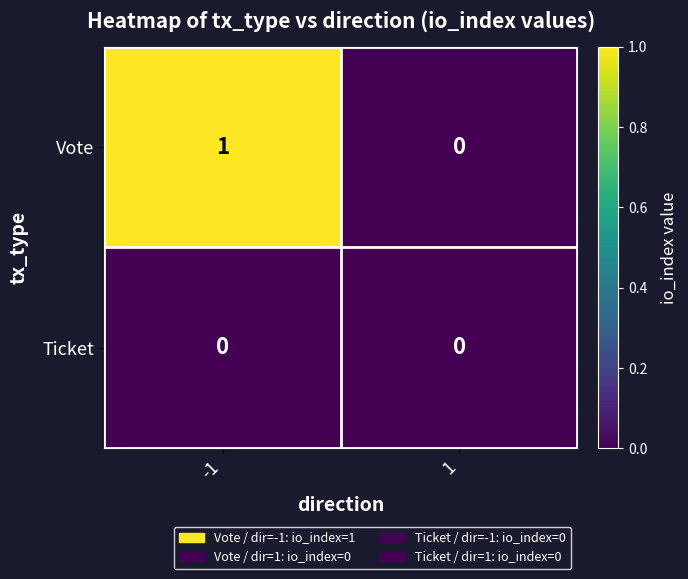

Reading left to right, transcribe all the data shown in this chart.

Vote: 1	0
Ticket: 0	0